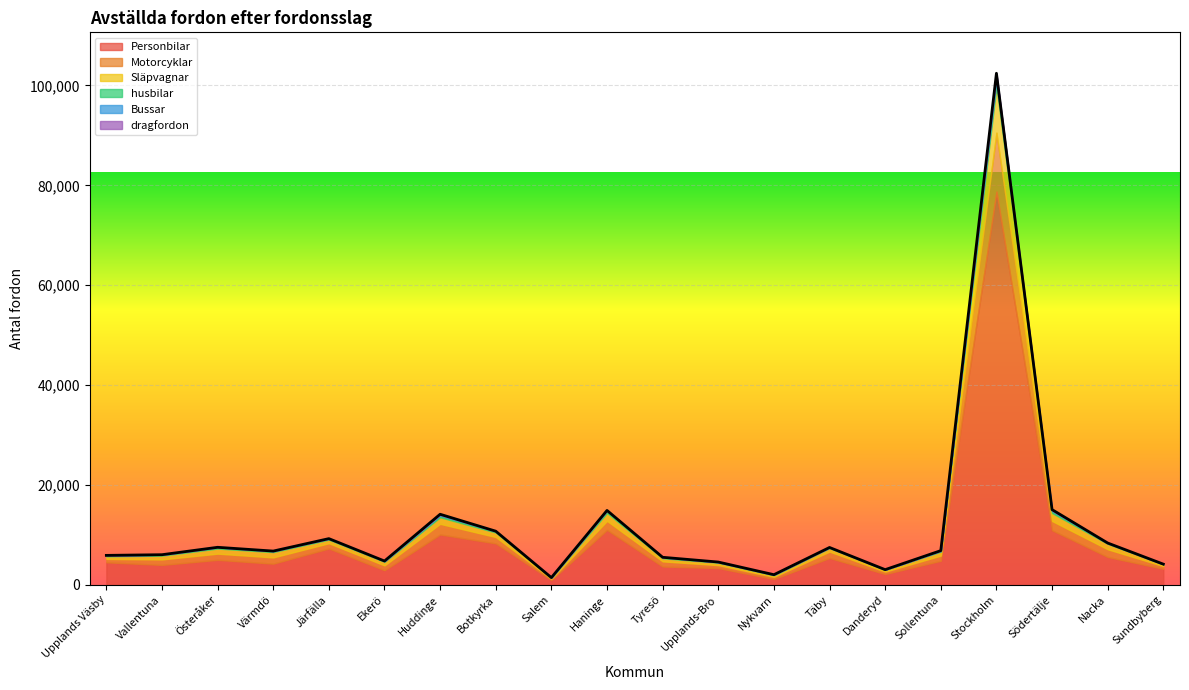

Reading right to left, list all the values displayed in this chart.

Personbilar: Sundbyberg=3219	Nacka=5586	Södertälje=10930	Stockholm=78741	Sollentuna=4828	Danderyd=2175	Täby=5387	Nykvarn=1172	Upplands-Bro=3367	Tyresö=3679	Haninge=11000	Salem=970	Botkyrka=8303	Huddinge=10089	Ekerö=2930	Järfälla=7287	Värmdö=4248	Österåker=5009	Vallentuna=3994	Upplands Väsby=4520
Motorcyklar: Sundbyberg=535	Nacka=1540	Södertälje=1857	Stockholm=11816	Sollentuna=1032	Danderyd=470	Täby=1274	Nykvarn=426	Upplands-Bro=581	Tyresö=1024	Haninge=1803	Salem=251	Botkyrka=1267	Huddinge=2127	Ekerö=962	Järfälla=1047	Värmdö=1245	Österåker=1238	Vallentuna=1099	Upplands Väsby=668
Släpvagnar: Sundbyberg=348	Nacka=1087	Södertälje=1597	Stockholm=9319	Sollentuna=793	Danderyd=358	Täby=703	Nykvarn=318	Upplands-Bro=490	Tyresö=625	Haninge=1594	Salem=175	Botkyrka=915	Huddinge=1314	Ekerö=726	Järfälla=721	Värmdö=1070	Österåker=1018	Vallentuna=769	Upplands Väsby=525
husbilar: Sundbyberg=43	Nacka=151	Södertälje=374	Stockholm=1160	Sollentuna=147	Danderyd=45	Täby=125	Nykvarn=118	Upplands-Bro=120	Tyresö=185	Haninge=479	Salem=57	Botkyrka=233	Huddinge=326	Ekerö=142	Järfälla=188	Värmdö=199	Österåker=251	Vallentuna=171	Upplands Väsby=174
Bussar: Sundbyberg=5	Nacka=11	Södertälje=150	Stockholm=1190	Sollentuna=32	Danderyd=1	Täby=1	Nykvarn=4	Upplands-Bro=3	Tyresö=8	Haninge=20	Salem=0	Botkyrka=25	Huddinge=161	Ekerö=15	Järfälla=12	Värmdö=5	Österåker=2	Vallentuna=4	Upplands Väsby=8
dragfordon: Sundbyberg=2	Nacka=7	Södertälje=166	Stockholm=223	Sollentuna=24	Danderyd=1	Täby=1	Nykvarn=2	Upplands-Bro=12	Tyresö=3	Haninge=11	Salem=2	Botkyrka=9	Huddinge=124	Ekerö=2	Järfälla=6	Värmdö=2	Österåker=7	Vallentuna=5	Upplands Väsby=11